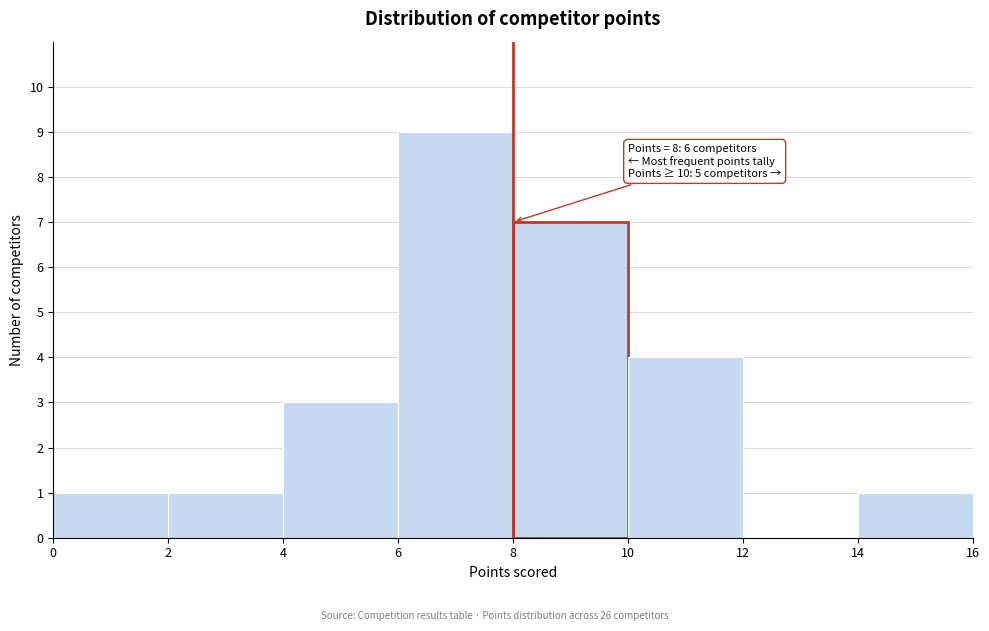

Over which range of the x-axis is the bar tallest?

6 to 8